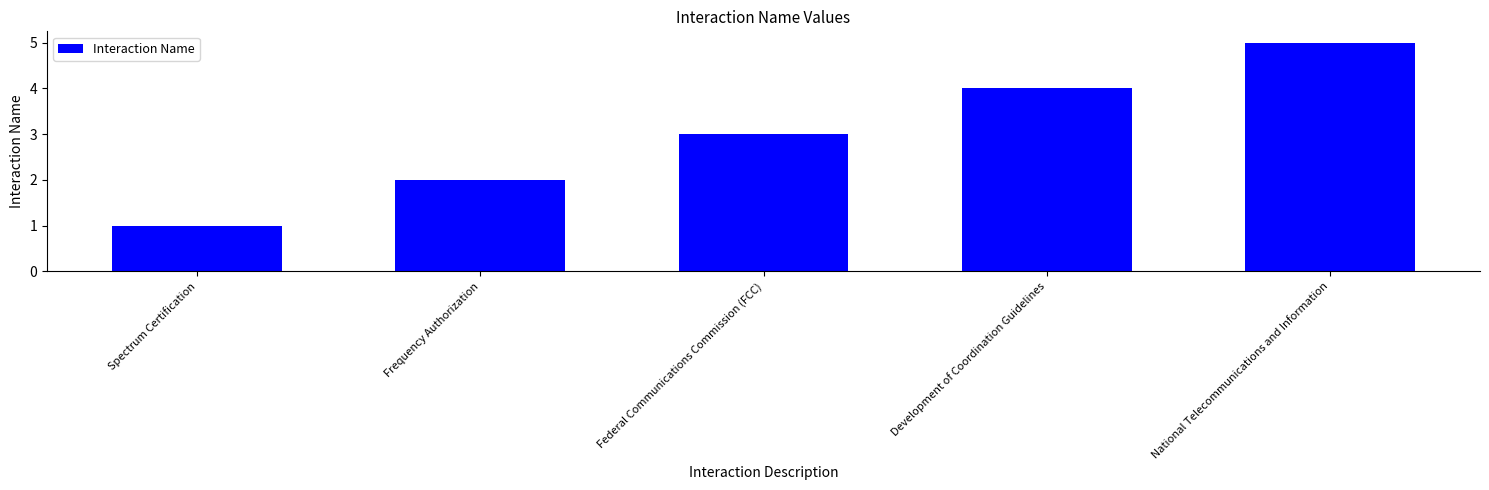

What is the maximum value shown in the chart?

5